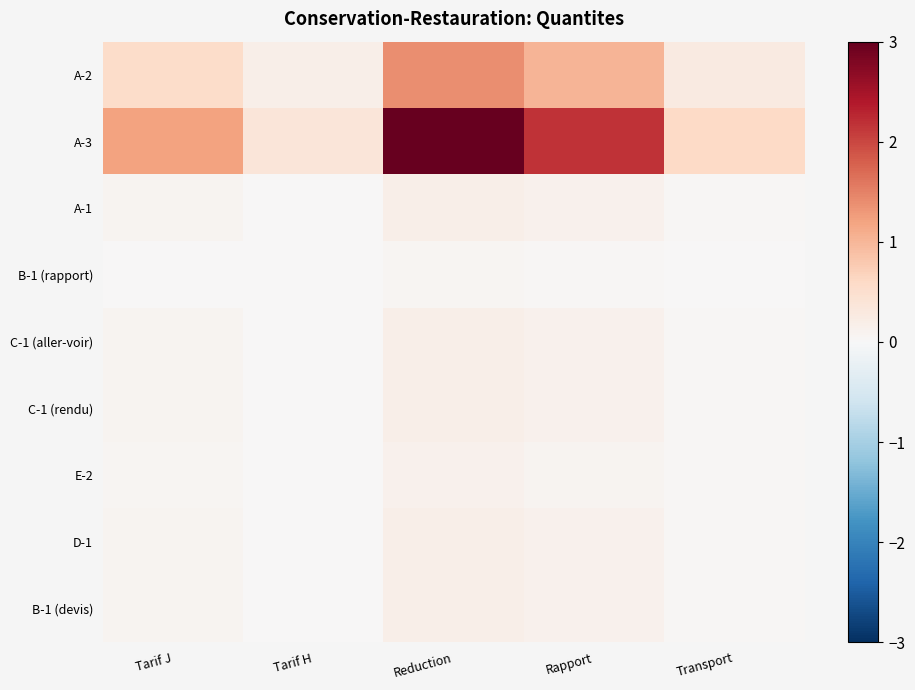

At Transport, list the series in order from smallest to largest.

B-1 (rapport), E-2, A-1, C-1 (aller-voir), C-1 (rendu), D-1, B-1 (devis), A-2, A-3